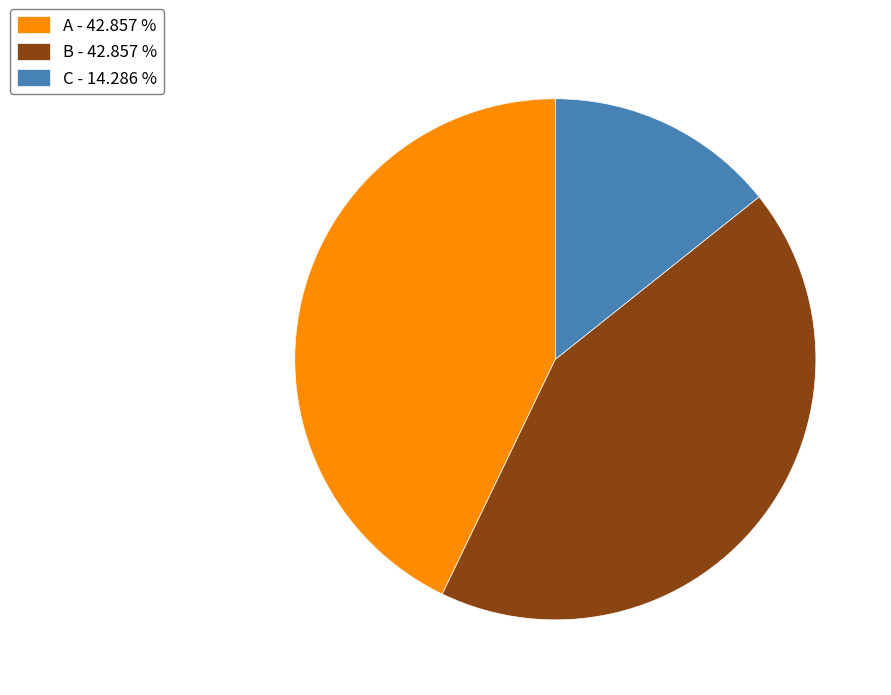

The A slice represents 43% of the pie. True or false?

True